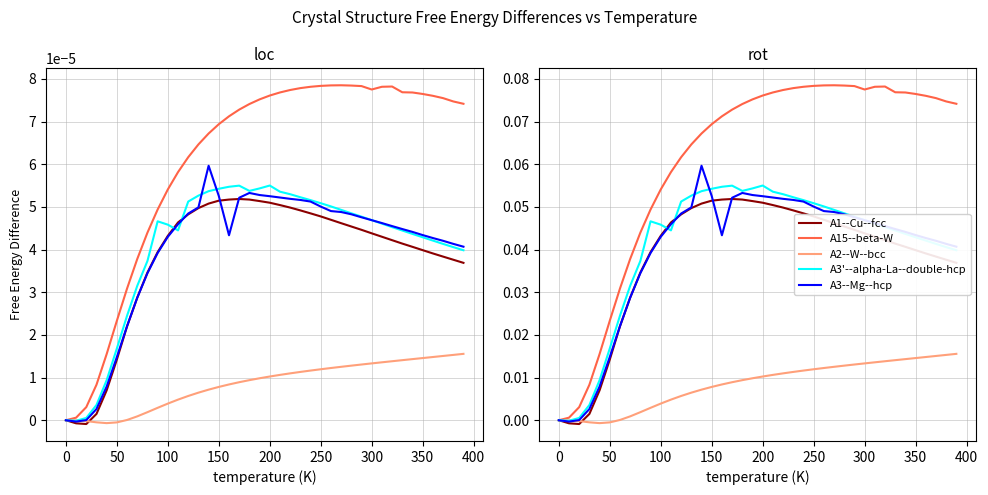

Rank the series by their maximum value, from lowest to highest.

A2--W--bcc, A1--Cu--fcc, A3'--alpha-La--double-hcp, A3--Mg--hcp, A15--beta-W